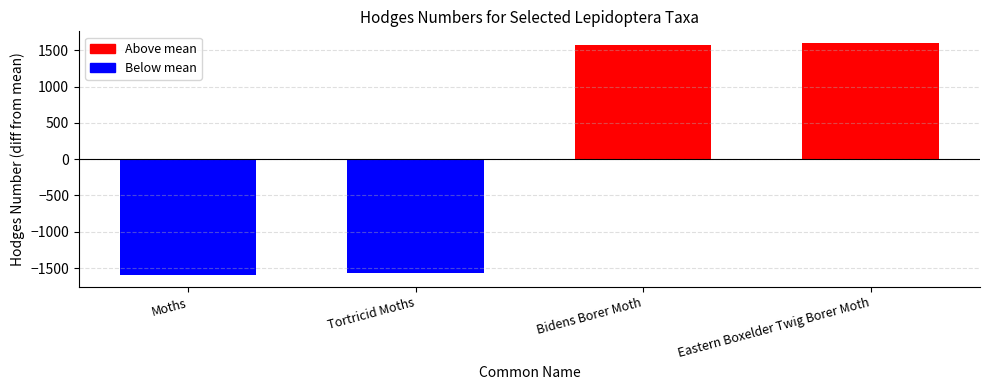

Is it true that the value at Bidens Borer Moth is 880.7?

False